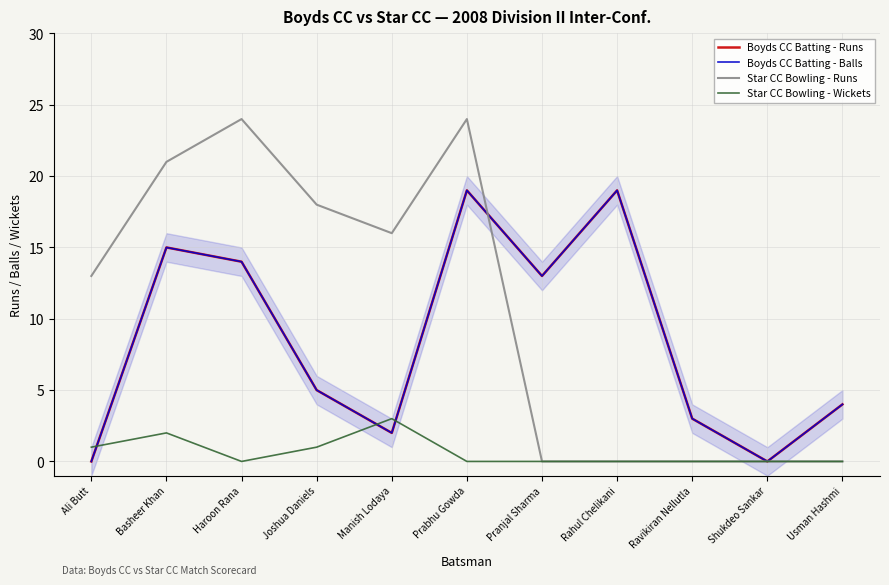

Which category has the lowest value in the Boyds CC Batting - Balls series?

Ali Butt